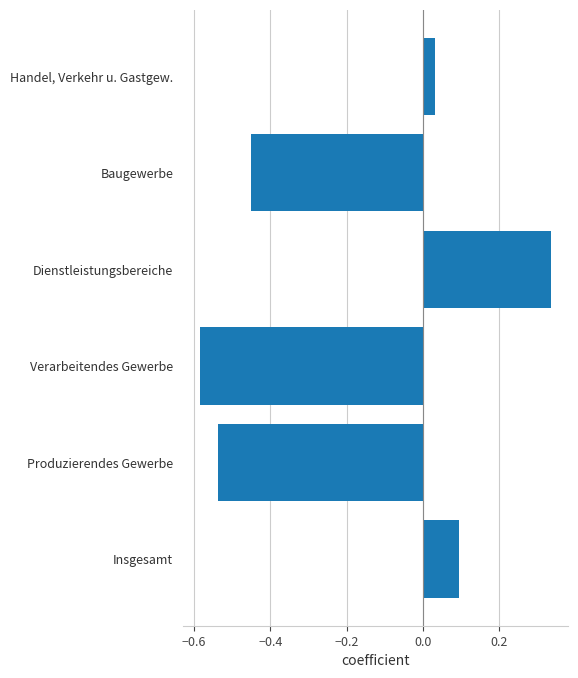

Is it true that the value at Produzierendes Gewerbe is -0.2?

False